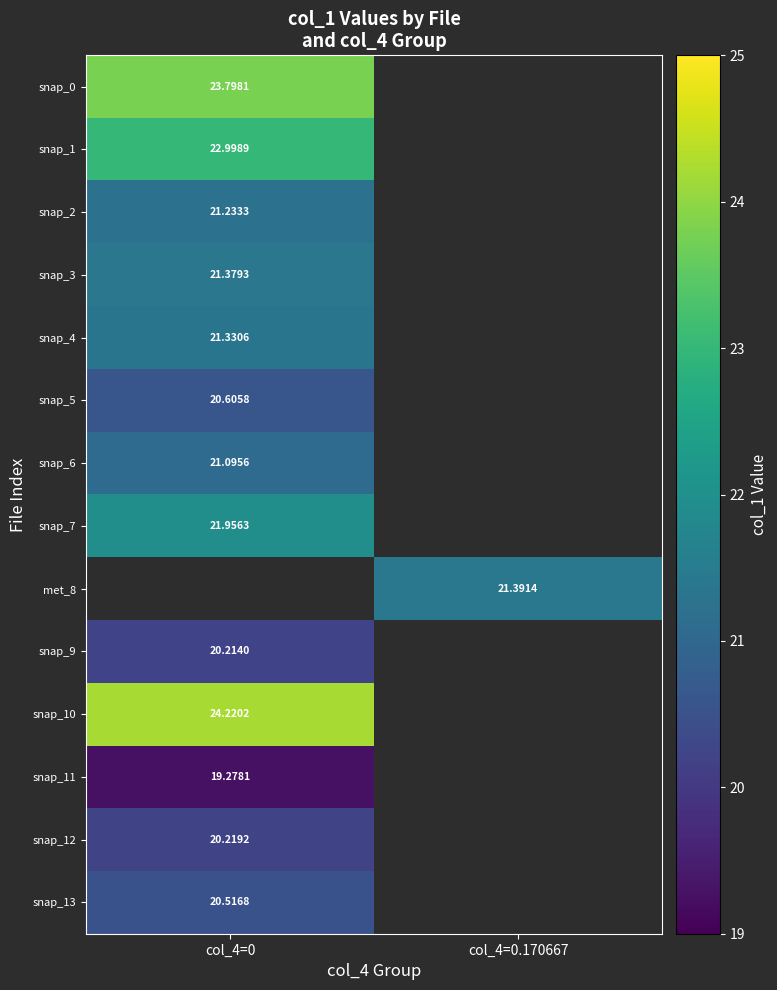

Read the snap_3 value at col_4=0.

21.4